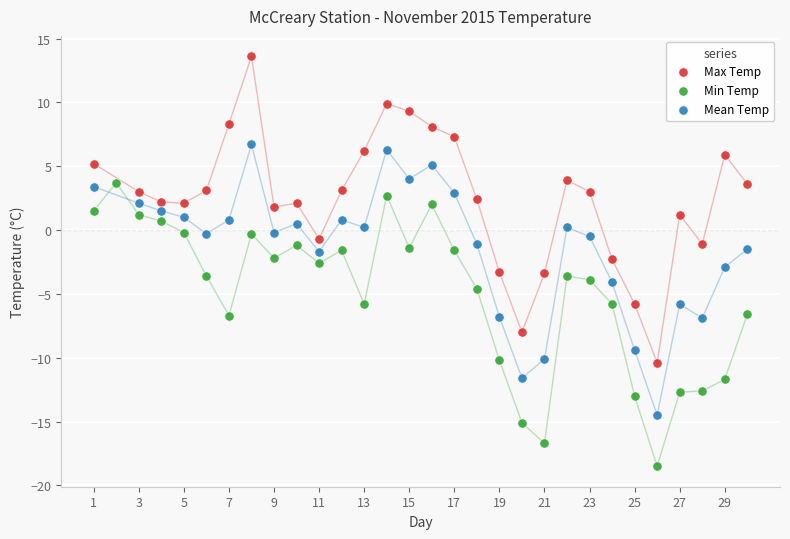

Which series contains the lowest Y value?

Min Temp